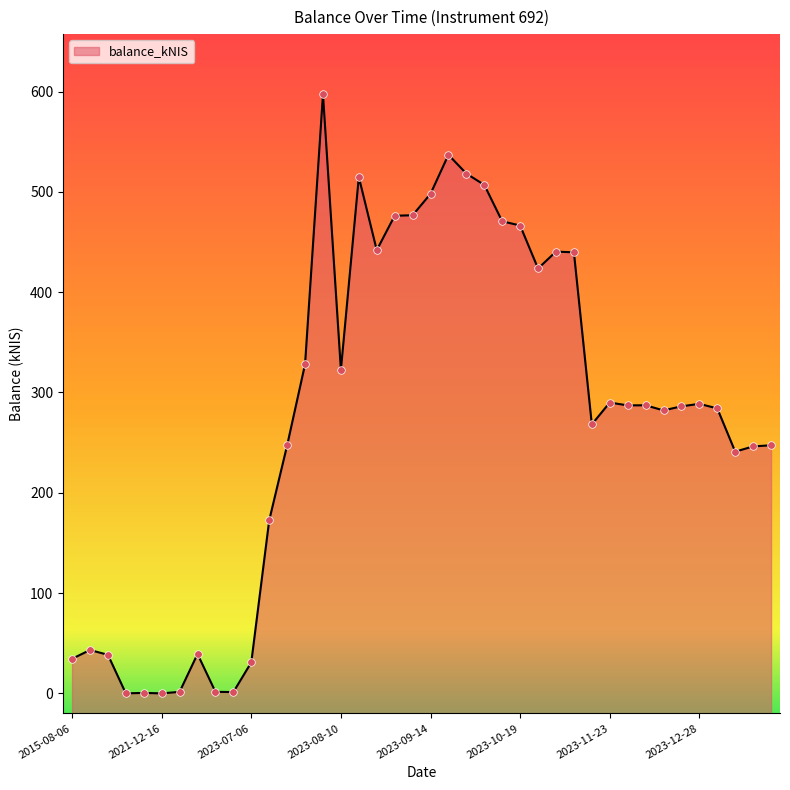

Approximately how many times larger is the value at 2023-09-07 compared to 2023-08-10?

1.5